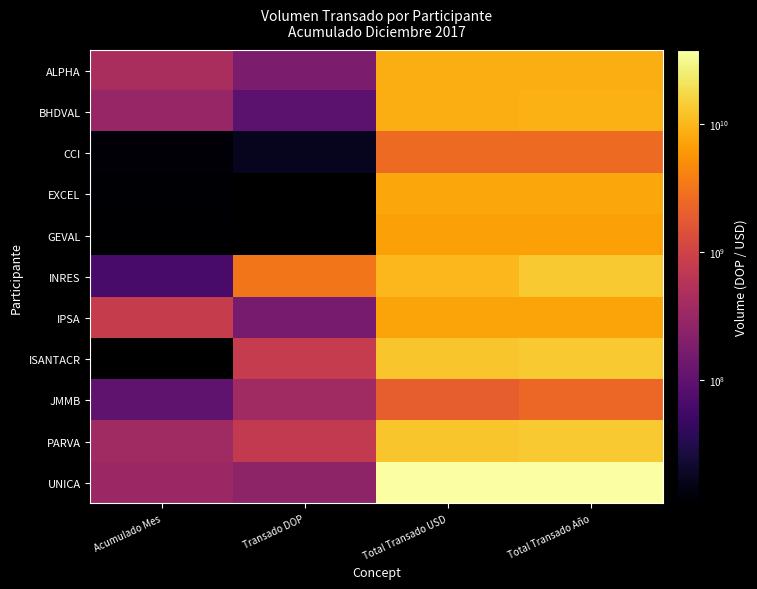

What is the maximum value shown in the chart?

37907932783.3